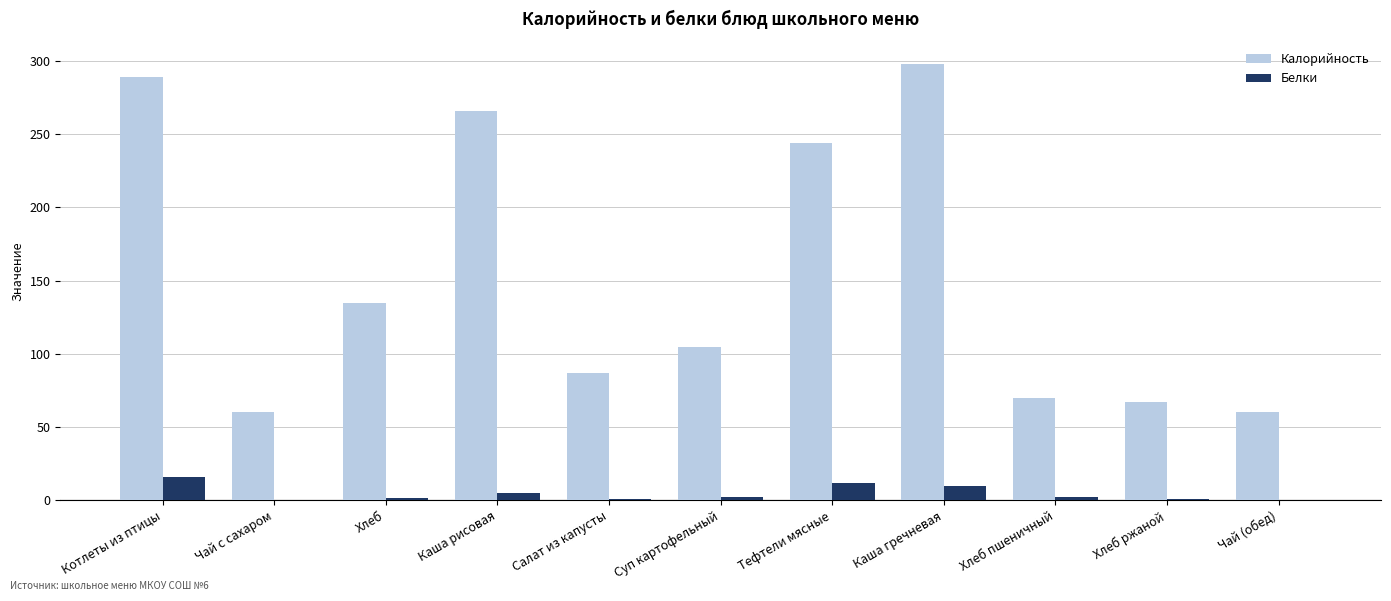

Between Суп картофельный and Хлеб пшеничный, which series saw the biggest shift?

Калорийность